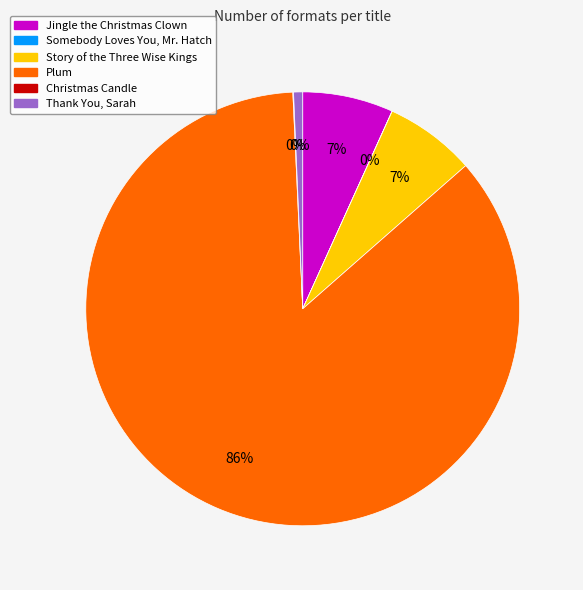

How many slices are in this pie chart?

6